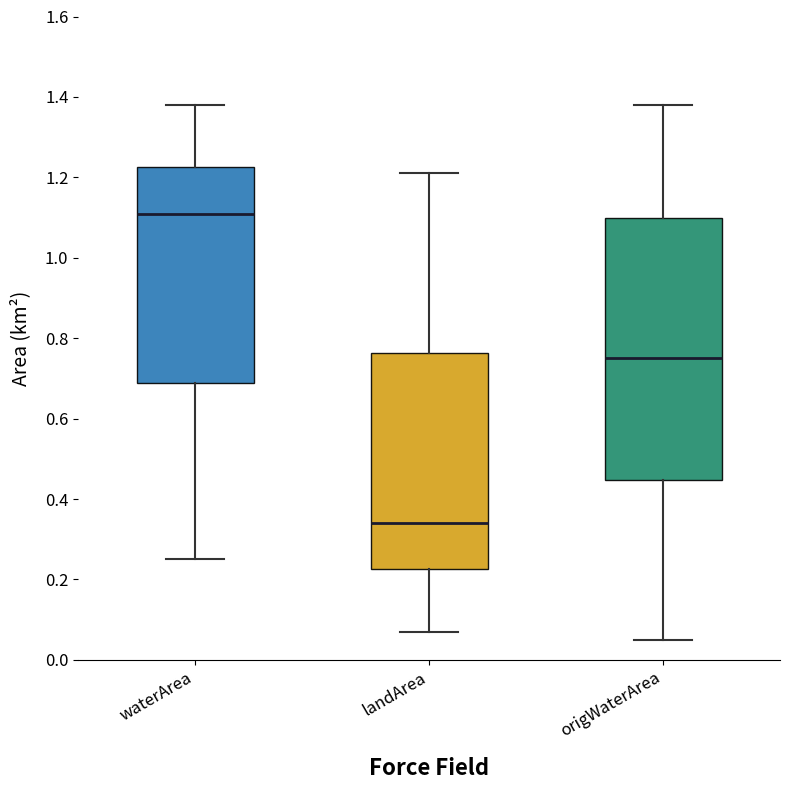

Which box's median line is the lowest?

landArea